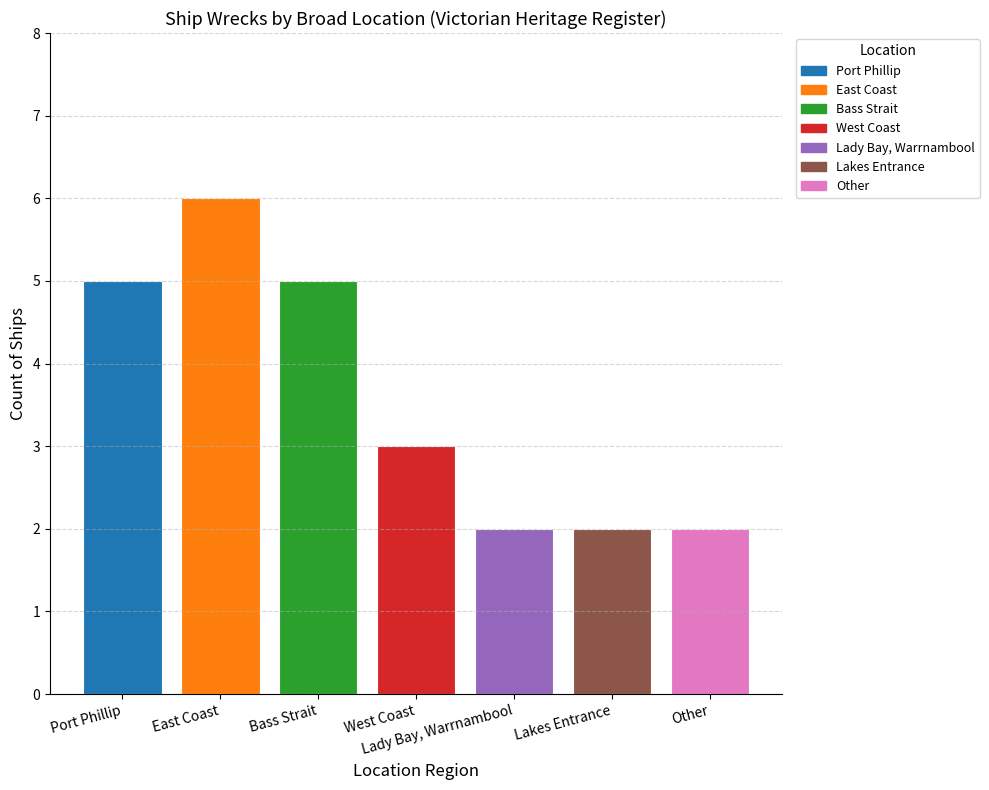

What is the label of the 4th bar from the left?

West Coast